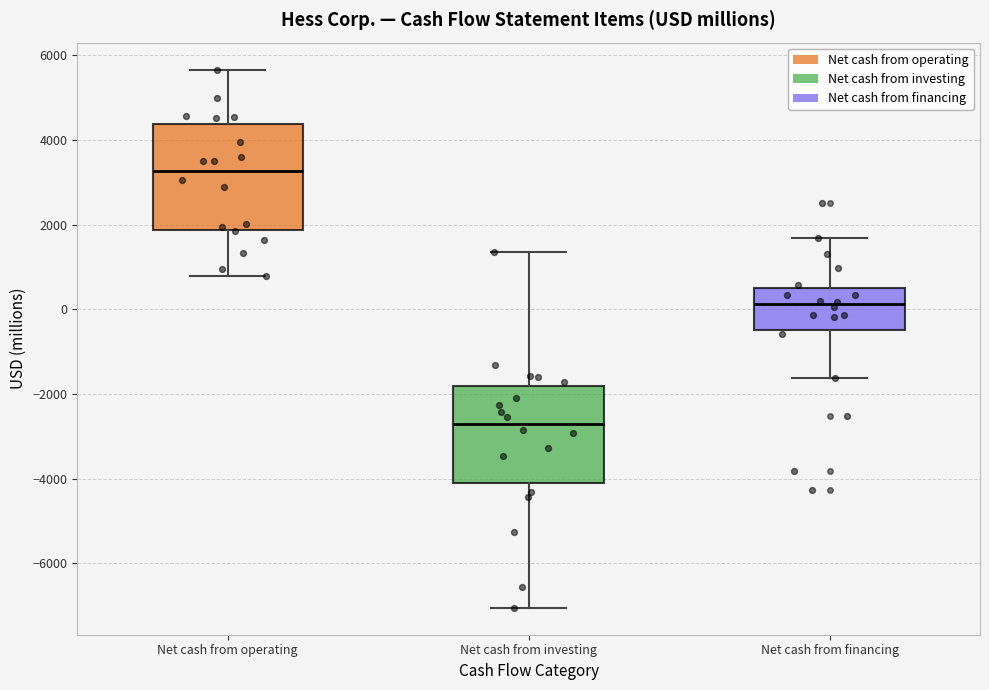

Reading left to right, transcribe this box plot: for each box, give where its median line is, the range the box spans, and where its two whiskers end, as read against the y-axis. The values are not printed on the chart, so give them approximately, as read against the axis.

Net cash from operating: median 3200, box 1800 to 4400, whiskers 800 to 5600
Net cash from investing: median -2600, box -4200 to -1800, whiskers -7000 to 1400
Net cash from financing: median 200, box -400 to 600, whiskers -1600 to 1600